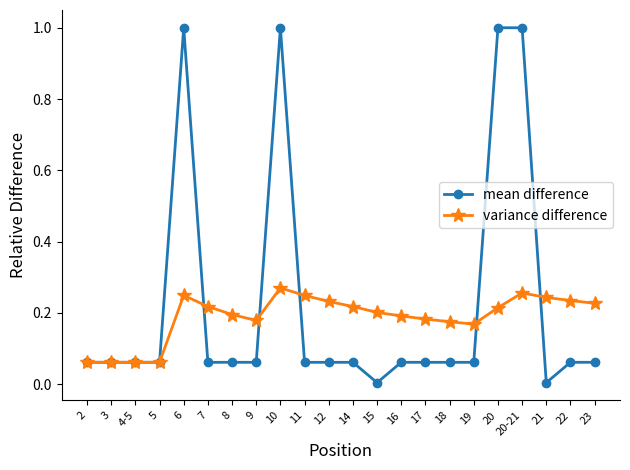

Between 12 and 20-21, which series saw the biggest shift?

mean difference